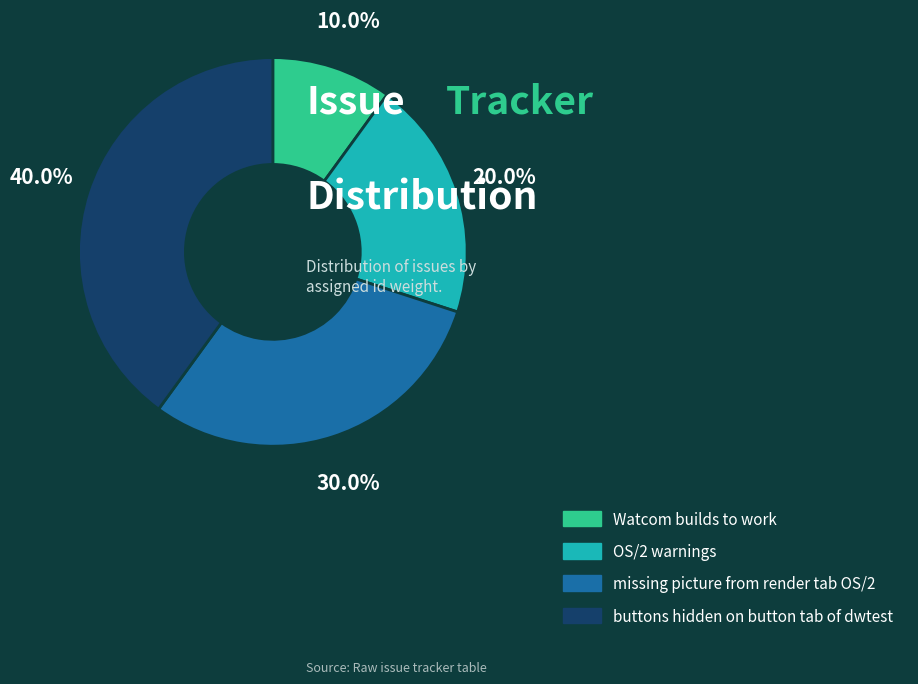

Is it true that missing picture from render tab OS/2 is 39% of the pie?

False